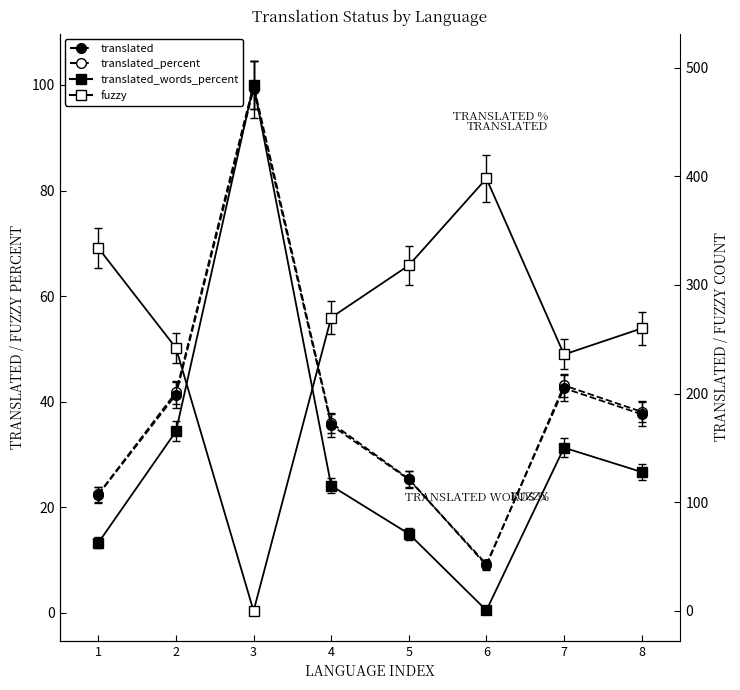

Reading left to right, transcribe all the data shown in this chart.

translated: 107.0	199.0	480.0	171.0	121.0	43.0	205.0	181.0
translated_percent: 22.5	41.8	100.0	36.0	25.4	9.0	43.1	38.1
translated_words_percent: 13.3	34.4	100.0	24.1	15.0	0.5	31.3	26.7
fuzzy: 334.0	242.0	0.0	270.0	318.0	398.0	236.0	260.0